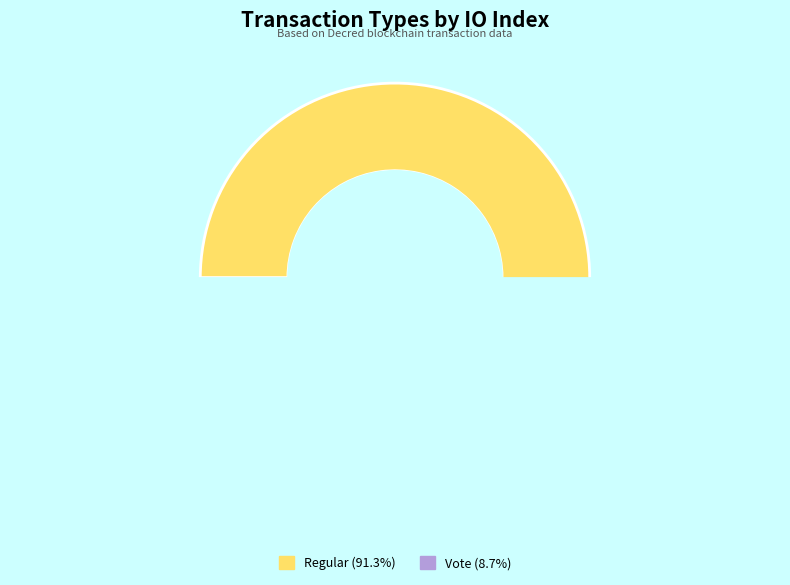

Rank the categories by value from lowest to highest.

Vote (io_index=2), Regular (io_index=21)